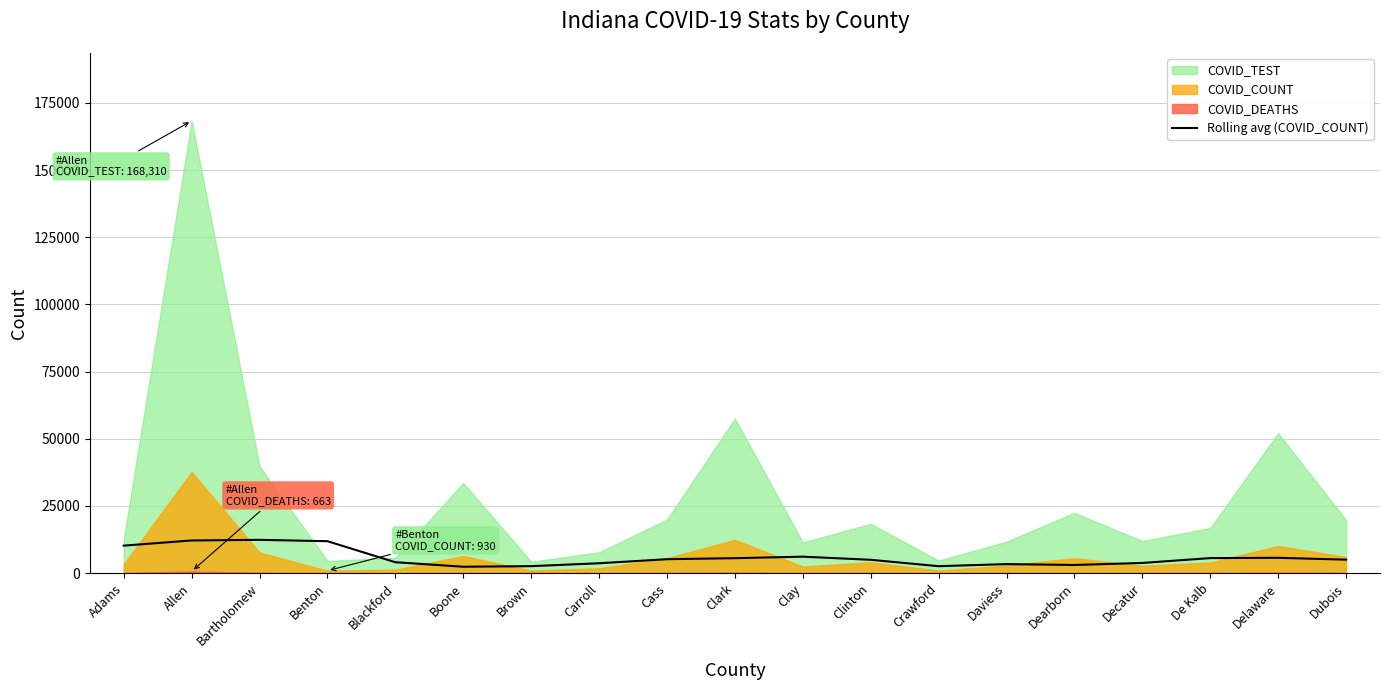

At which label does the data first exceed 5022?

Adams